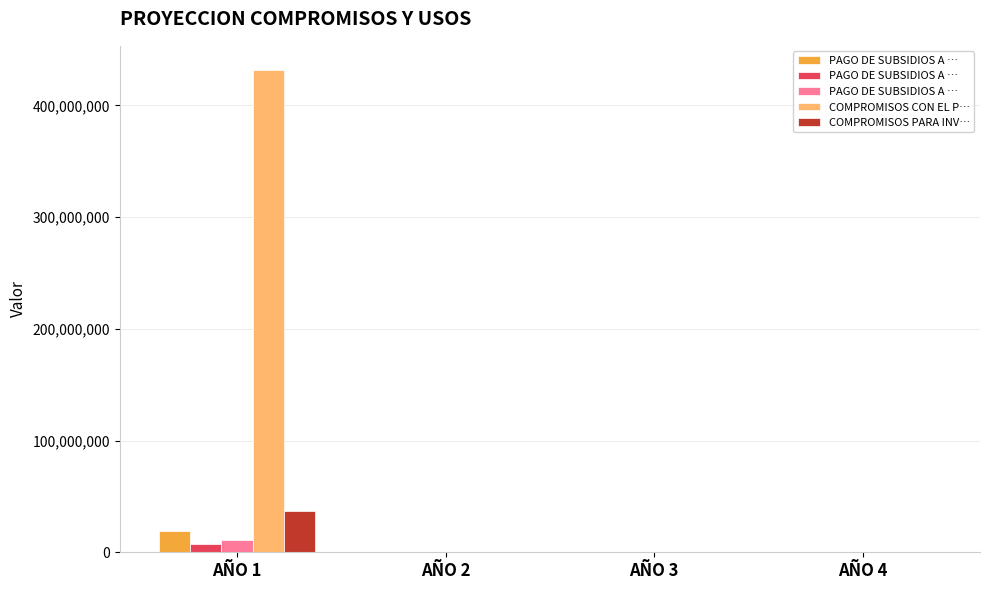

How many positive values does the COMPROMISOS PARA INV… series have?

1